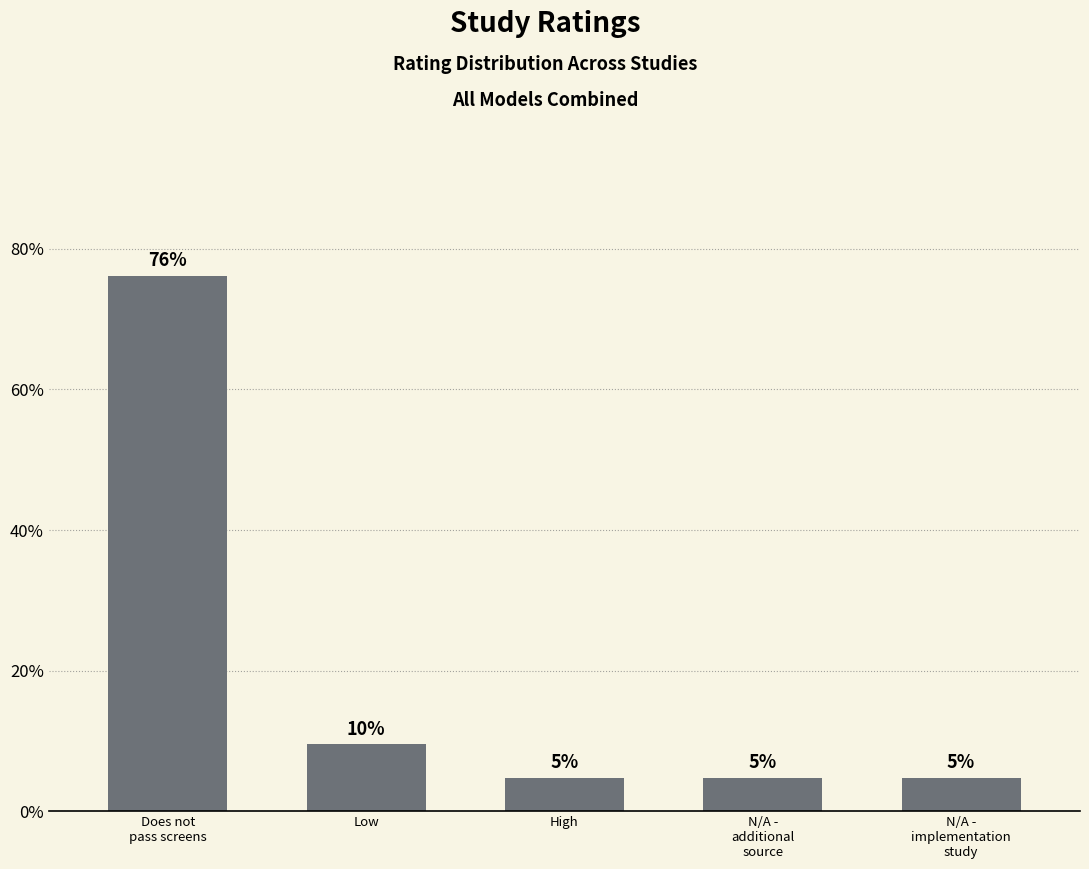

How many bars are there in total?

5